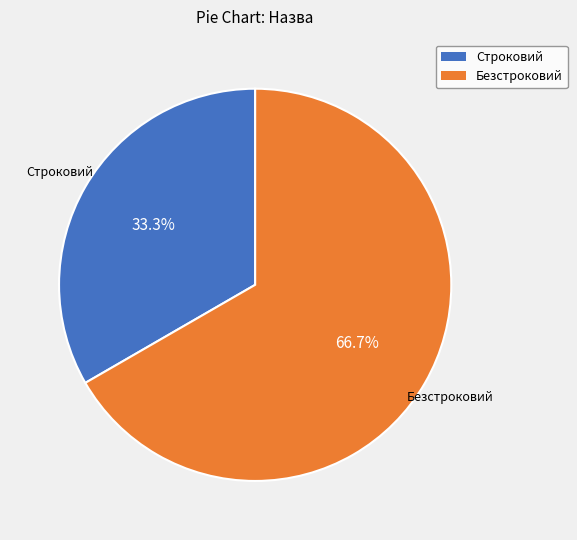

To the nearest percent, what is the difference between the Строковий and Безстроковий slice percentages?

33%